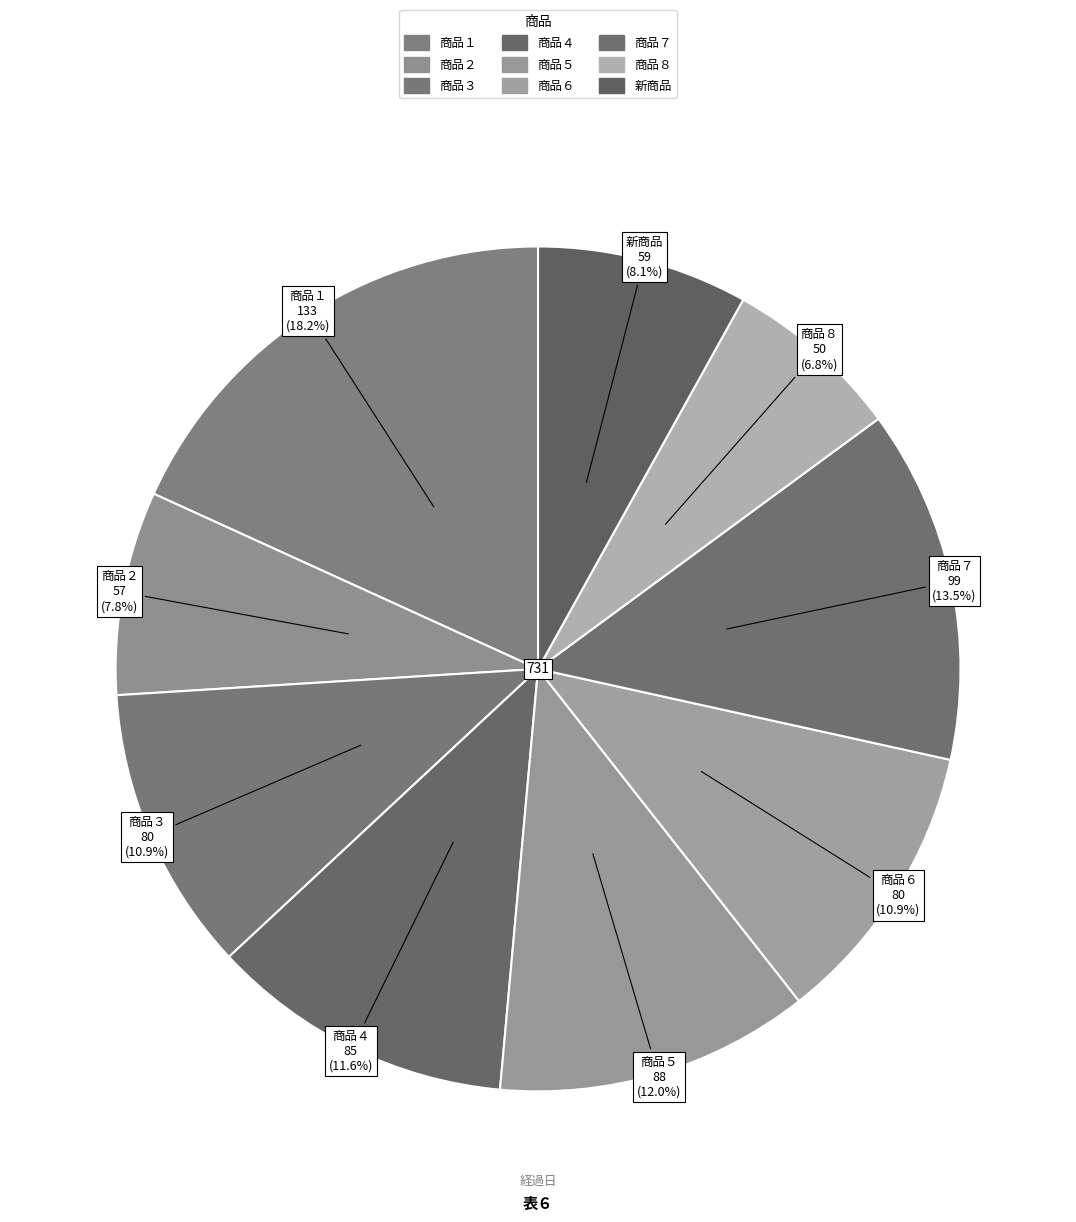

Count the number of slices in the pie.

9